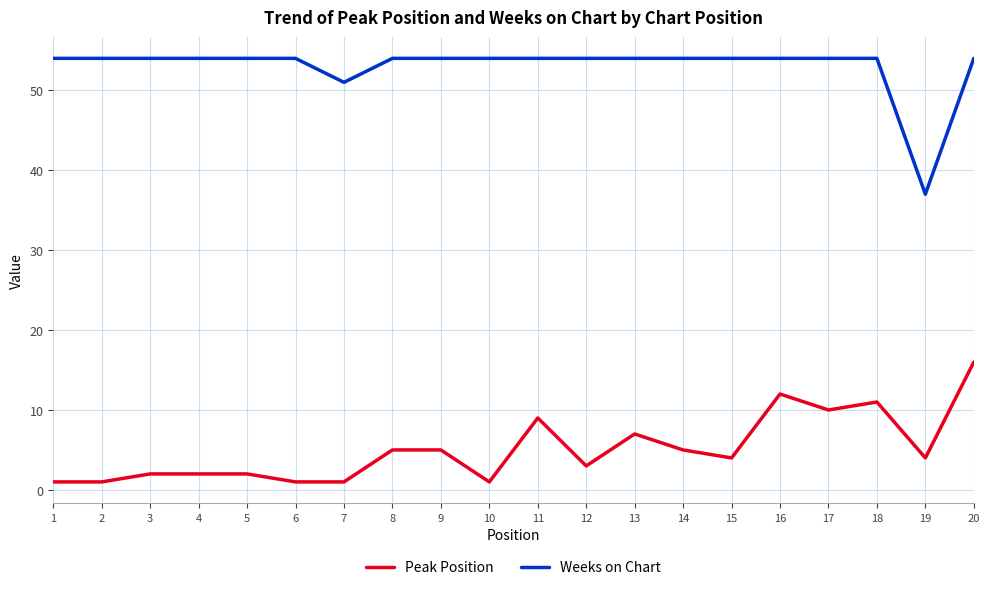

True or false: Weeks on Chart has a value of 54 at 5.

True